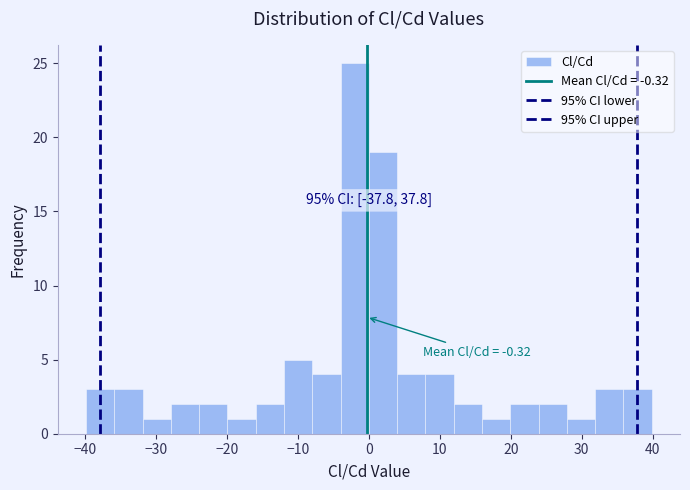

Read against the x-axis, roughly where is the centre of the tallest bar?

-2